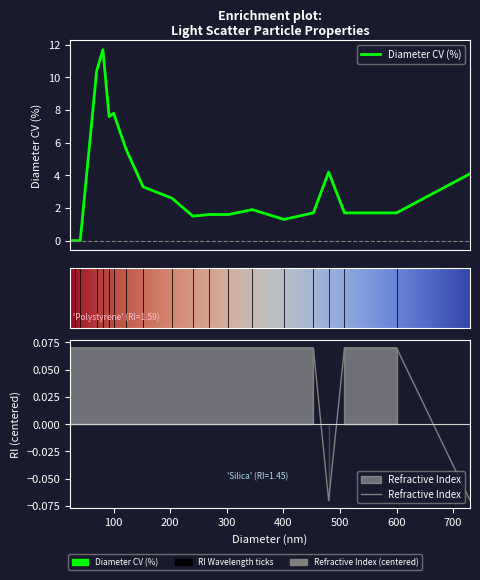

True or false: Diameter CV (%) and Refractive Index intersect in this chart.

True